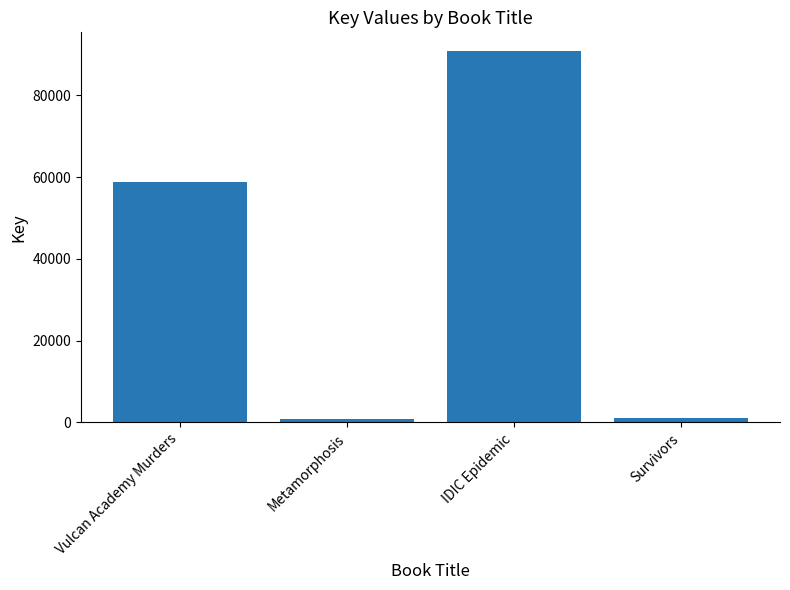

What is the average value?

37879